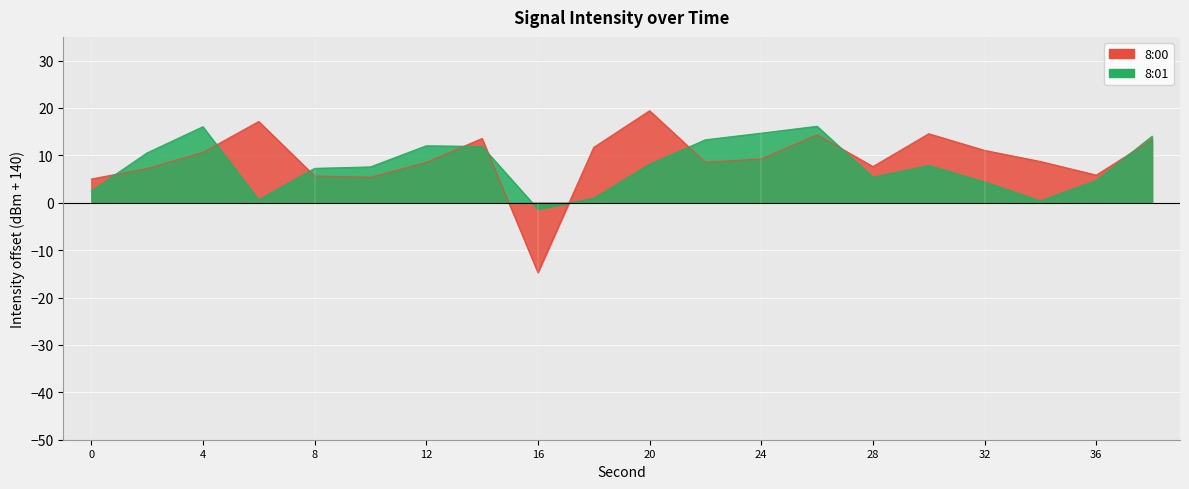

How many lines are shown in the chart?

2